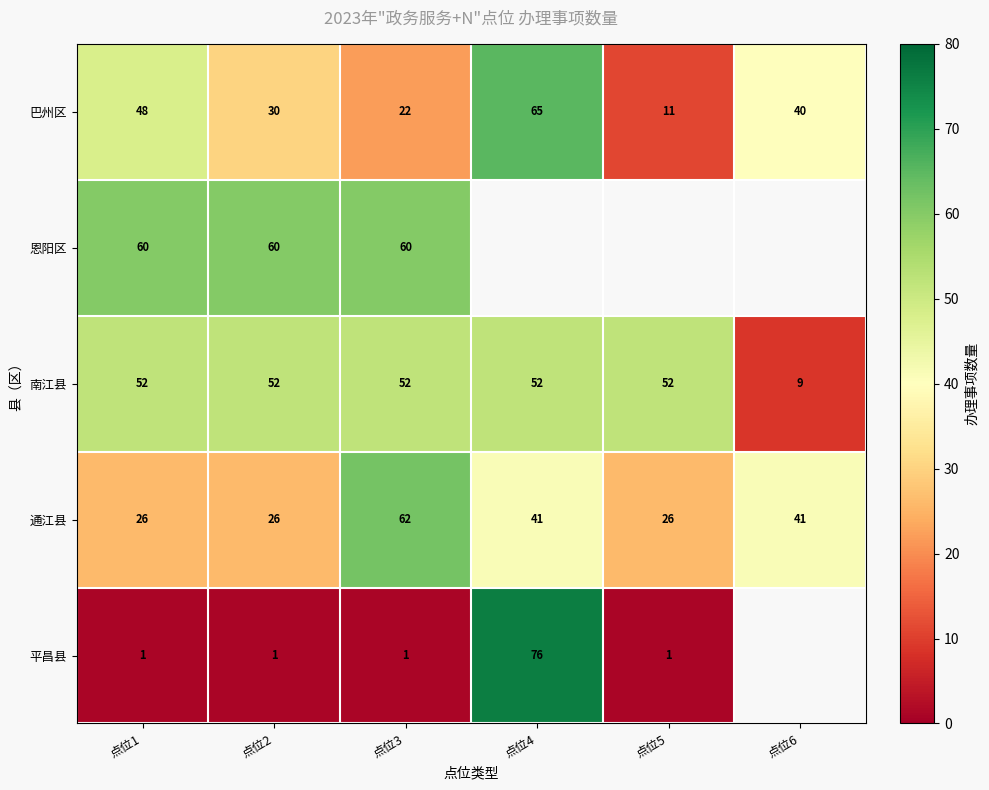

Which series changed the most between 点位2 and 点位3?

通江县